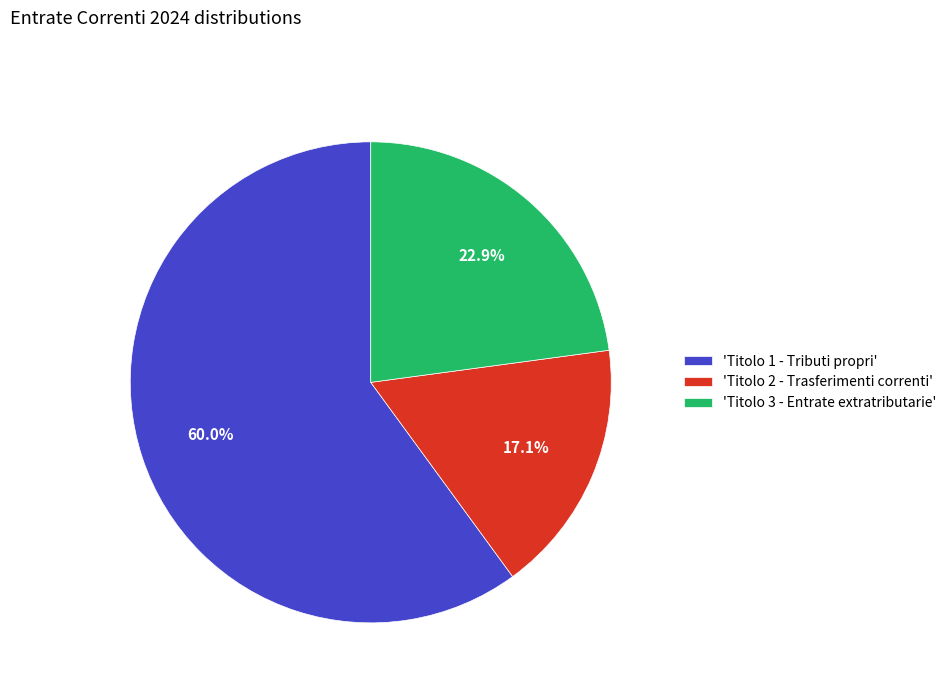

Is there a majority slice in this chart?

Yes